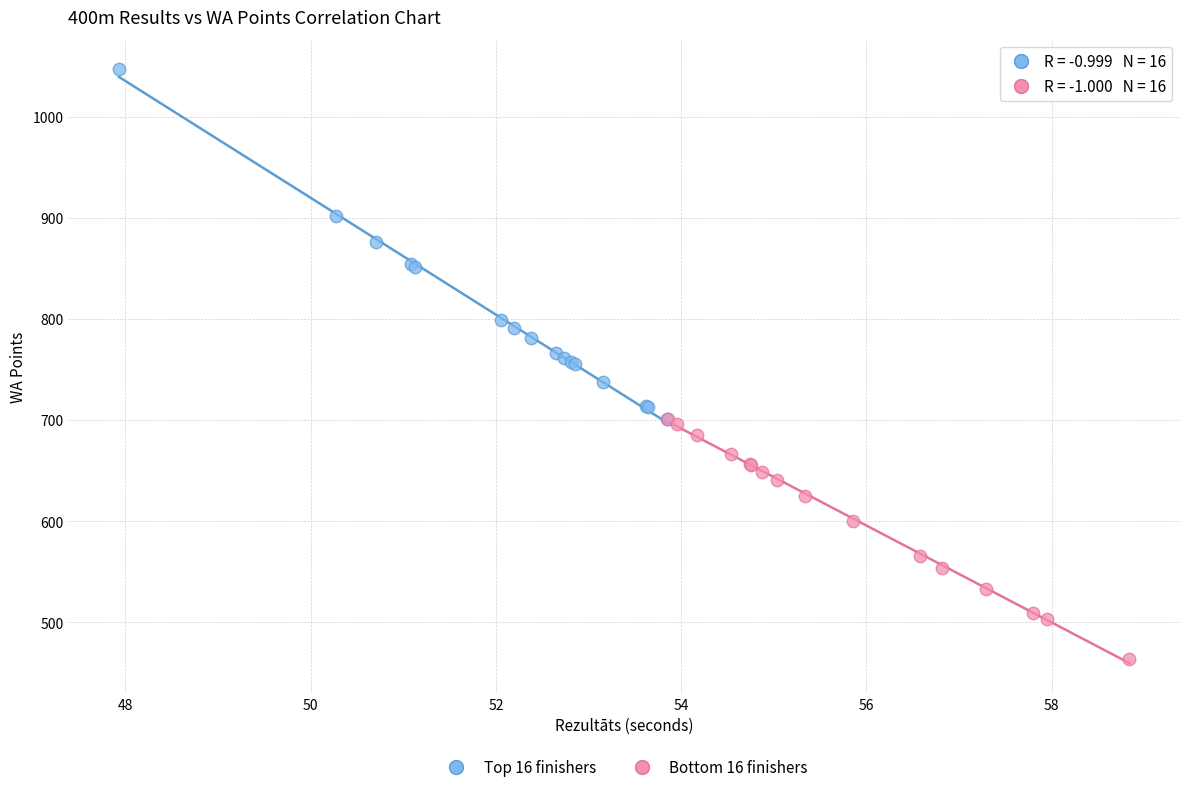

Which series contains the lowest Y value?

Bottom 16 finishers